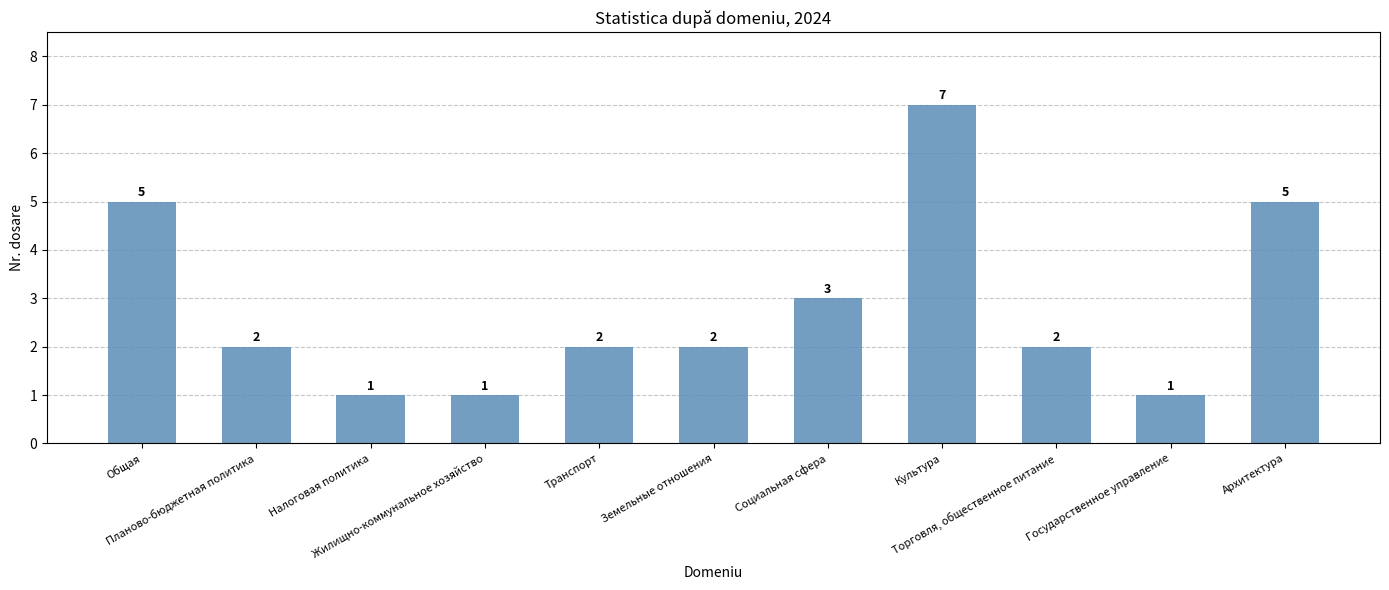

Is it true that the value at Торговля, общественное питание is 3?

False